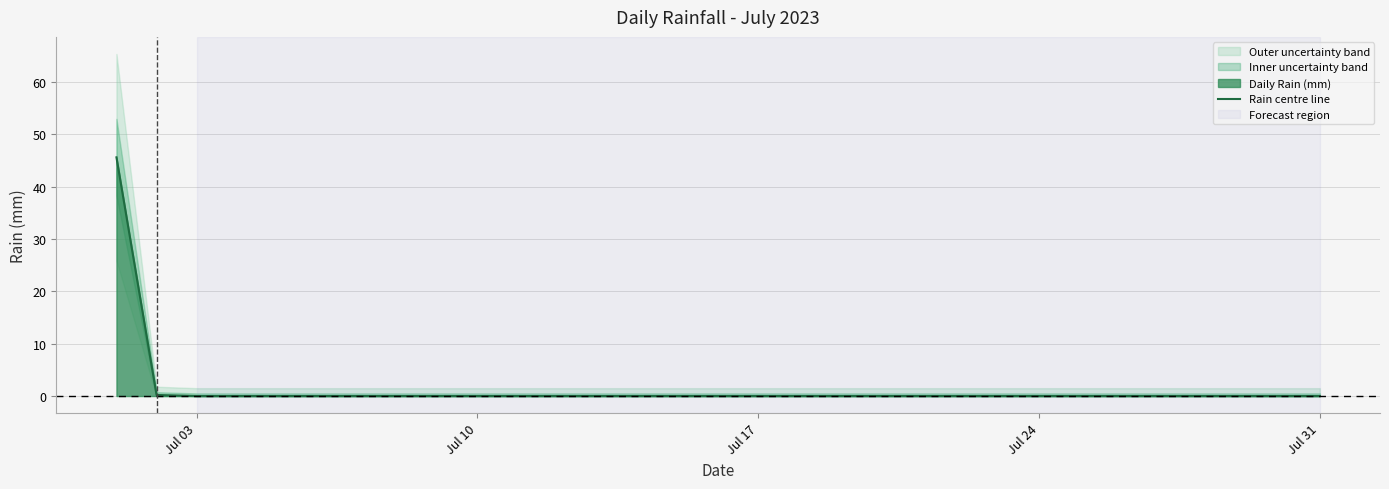

What is the maximum value for Rain centre line?

45.6